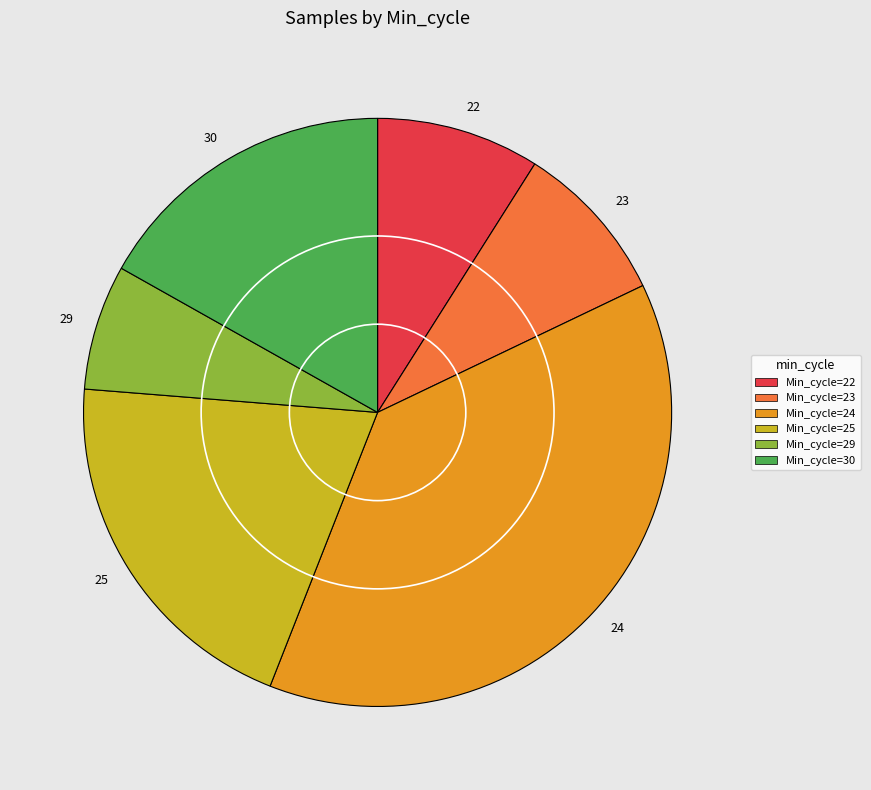

Is it true that Min_cycle=22 is 9% of the pie?

True